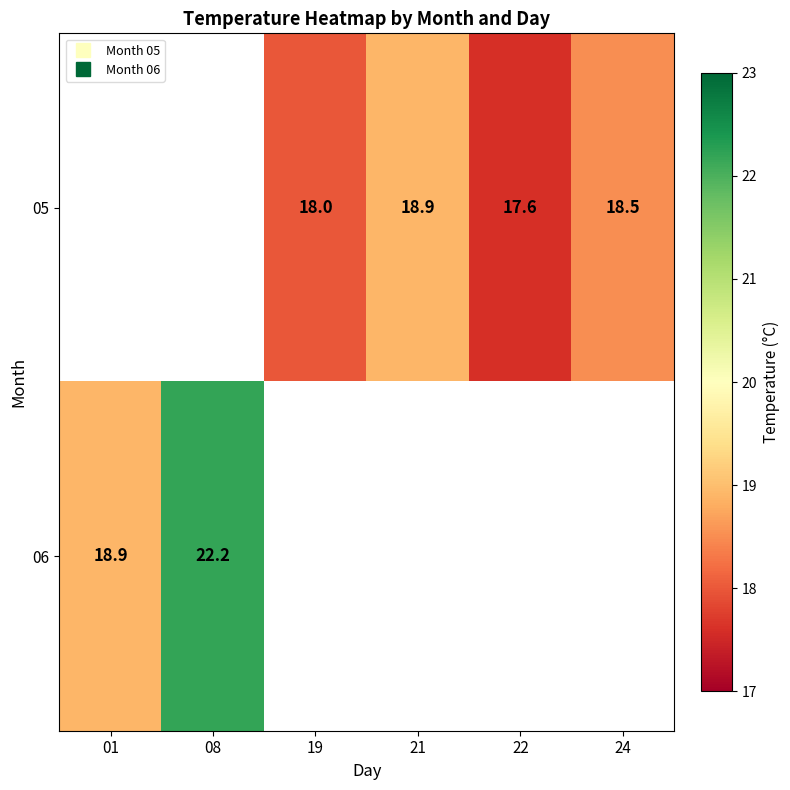

List the series in order of their overall mean, lowest first.

05, 06